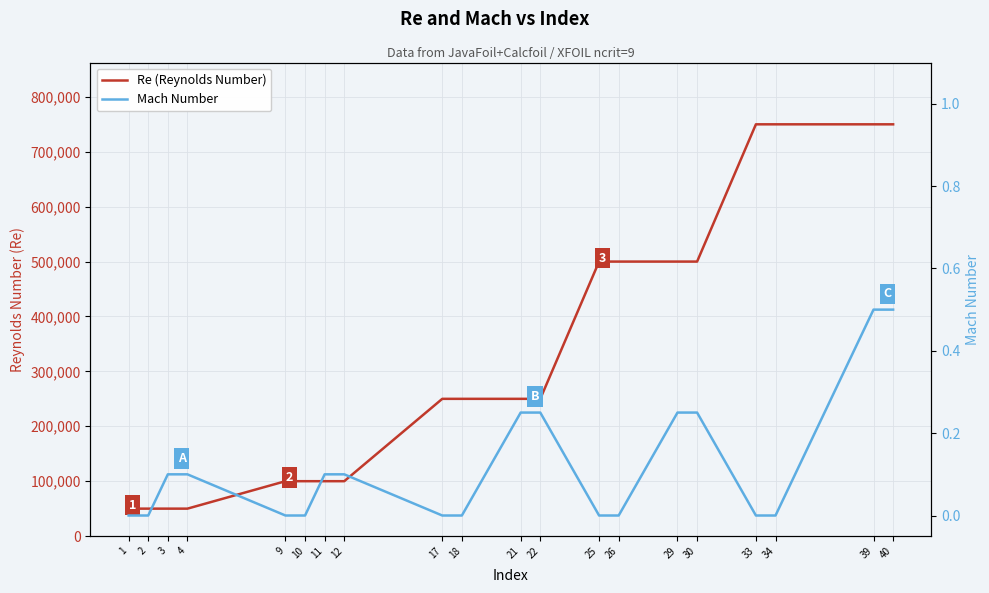

The Mach Number series shows 0.2 at 30. True or false?

False